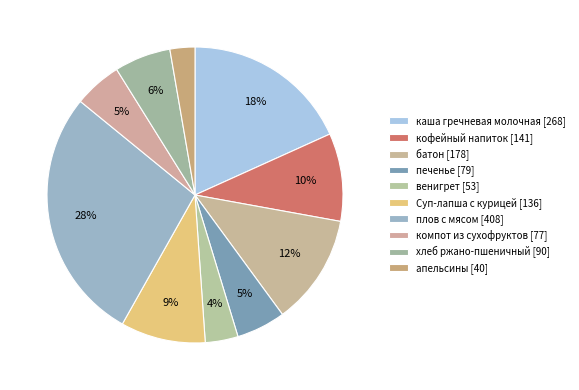

Combined, what portion of the pie is хлеб ржано-пшеничный and апельсины?

8.9%